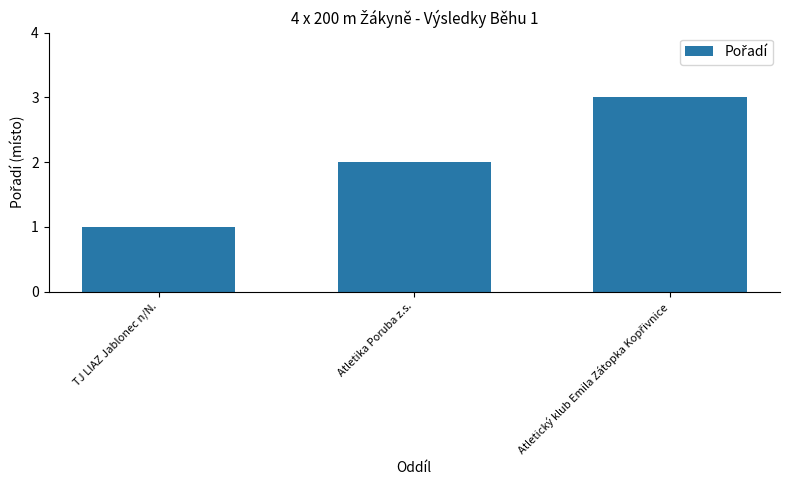

Is it true that the value at TJ LIAZ Jablonec n/N. is 1?

True